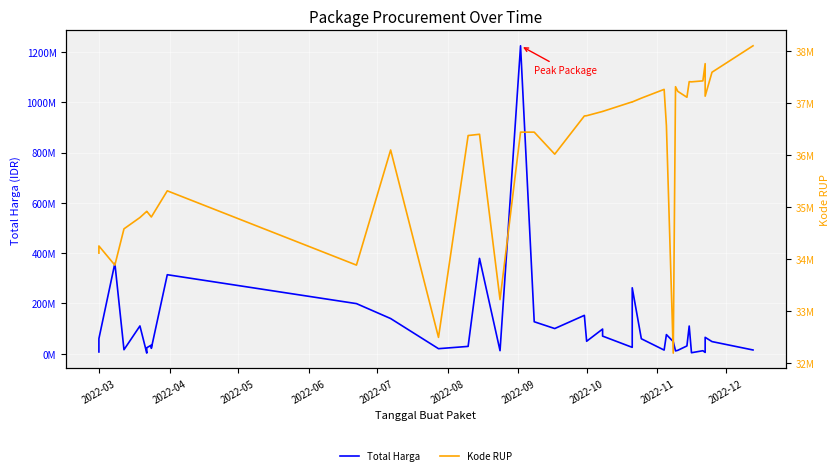

What is the maximum value for Total Harga?

1224682000